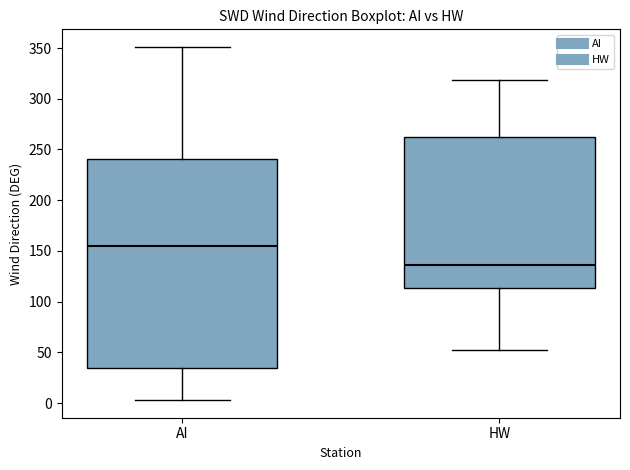

Reading left to right, transcribe this box plot: for each box, give where its median line is, the range the box spans, and where its two whiskers end, as read against the y-axis. The values are not printed on the chart, so give them approximately, as read against the axis.

AI: median 155, box 35 to 240, whiskers 5 to 350
HW: median 135, box 115 to 260, whiskers 50 to 320